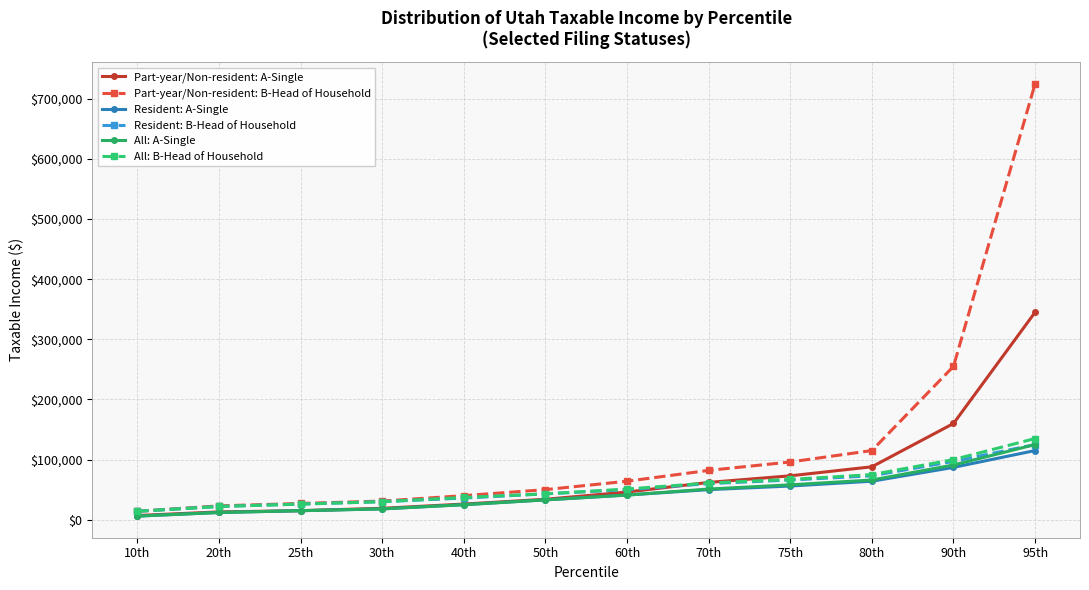

True or false: Part-year/Non-resident: B-Head of Household and Part-year/Non-resident: A-Single cross at least once.

False